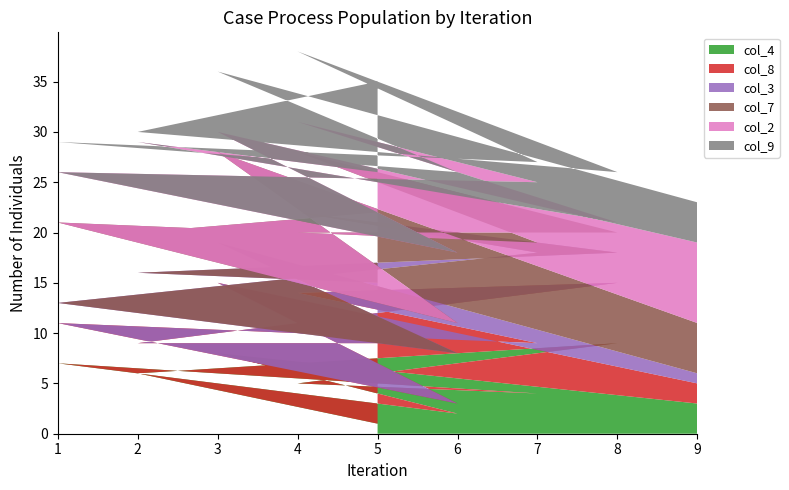

Reading left to right, extract all data points from this chart.

col_4: 5=1	2=6	8=9	4=5	7=4	1=7	6=2	3=8	9=3
col_8: 5=8	2=3	8=6	4=9	7=5	1=4	6=1	3=7	9=2
col_3: 5=6	2=7	8=3	4=8	7=9	1=2	6=5	3=4	9=1
col_7: 5=7	2=4	8=2	4=6	7=1	1=8	6=3	3=9	9=5
col_2: 5=4	2=9	8=1	4=3	7=6	1=5	6=7	3=2	9=8
col_9: 5=9	2=1	8=5	4=7	7=2	1=3	6=8	3=6	9=4